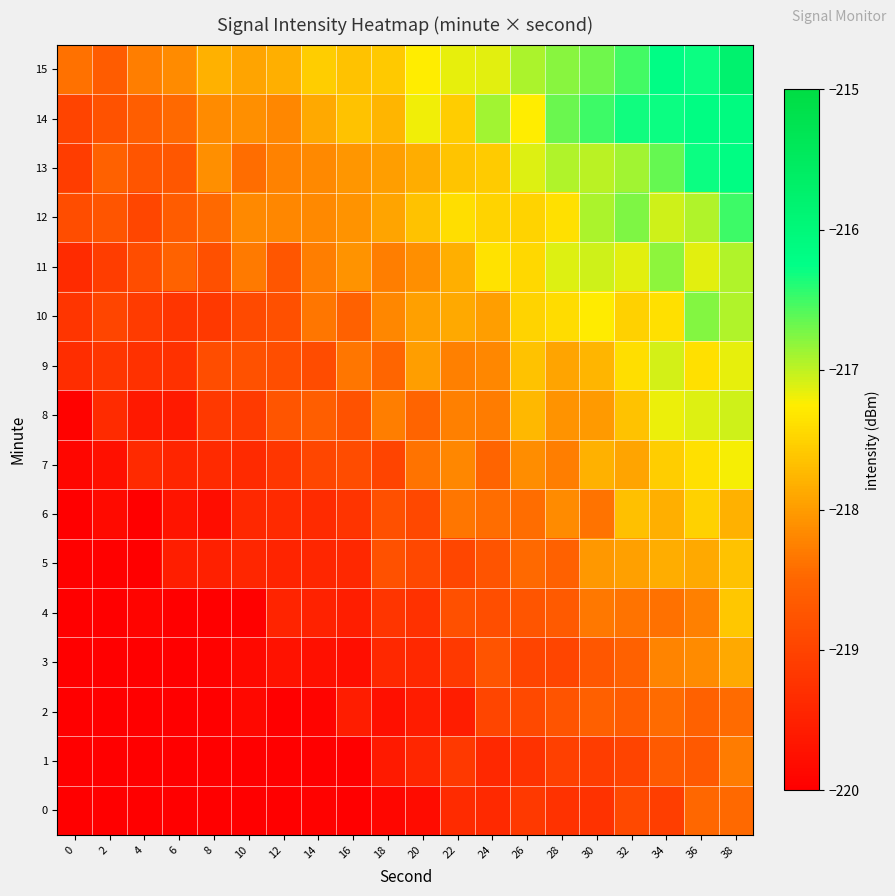

Which series has the largest total across all categories?

15